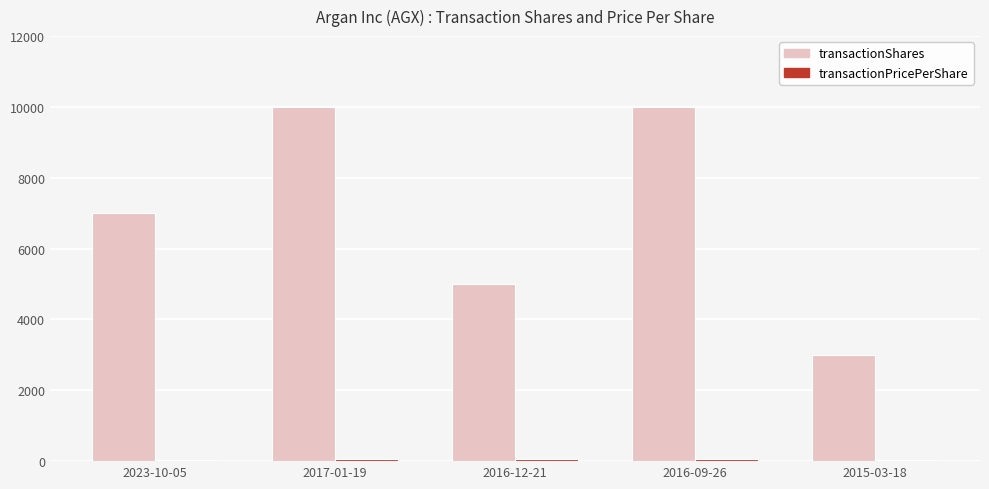

True or false: transactionShares has a value of 4995.6 at 2015-03-18.

False